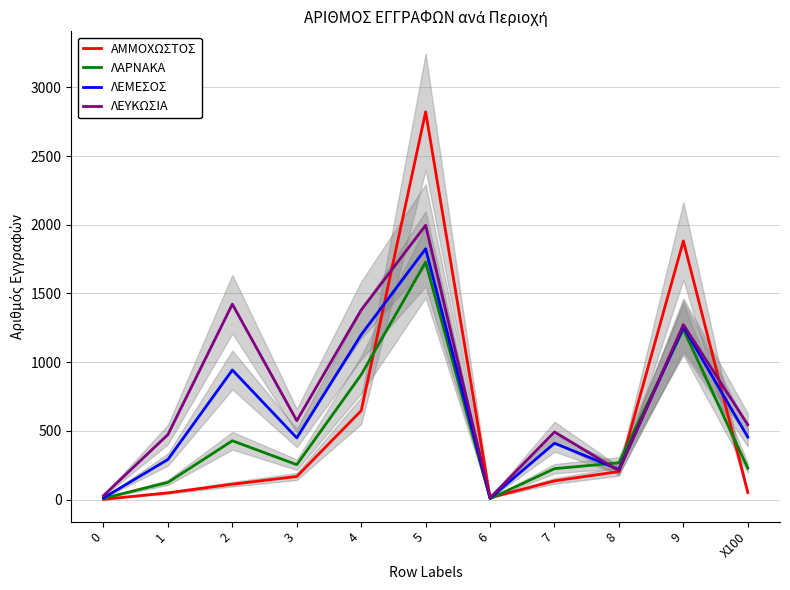

Reading left to right, what are all the values shown in this chart?

ΑΜΜΟΧΩΣΤΟΣ: 0=2	1=49	2=112	3=168	4=647	5=2822	6=14	7=136	8=204	9=1882	X100=52
ΛΑΡΝΑΚΑ: 0=9	1=125	2=428	3=254	4=909	5=1728	6=7	7=225	8=268	9=1239	X100=229
ΛΕΜΕΣΟΣ: 0=12	1=292	2=943	3=449	4=1200	5=1825	6=10	7=410	8=219	9=1257	X100=455
ΛΕΥΚΩΣΙΑ: 0=29	1=473	2=1422	3=574	4=1380	5=1996	6=13	7=492	8=210	9=1273	X100=545